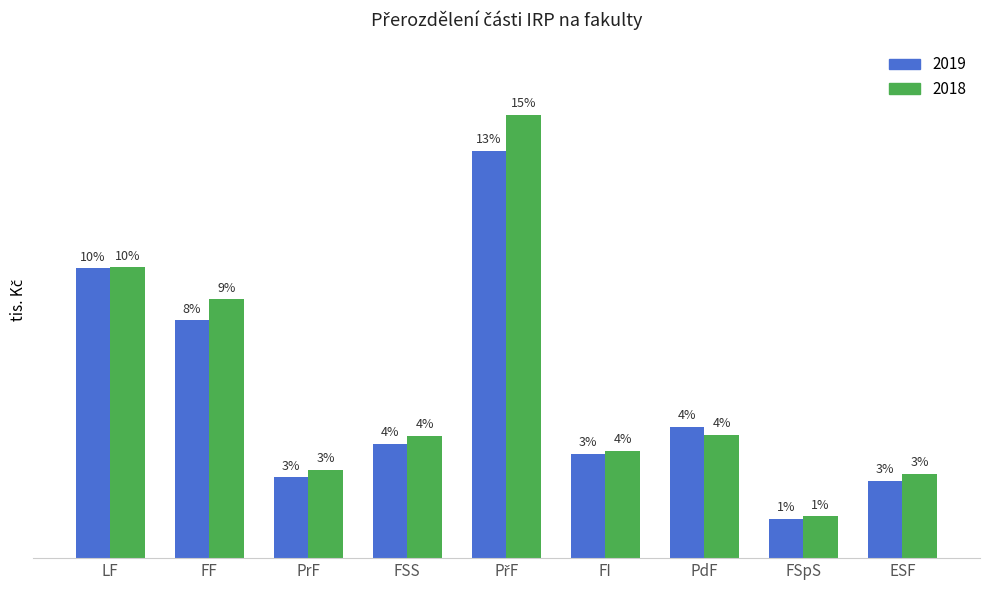

Between LF and PdF, which series saw the biggest shift?

2018